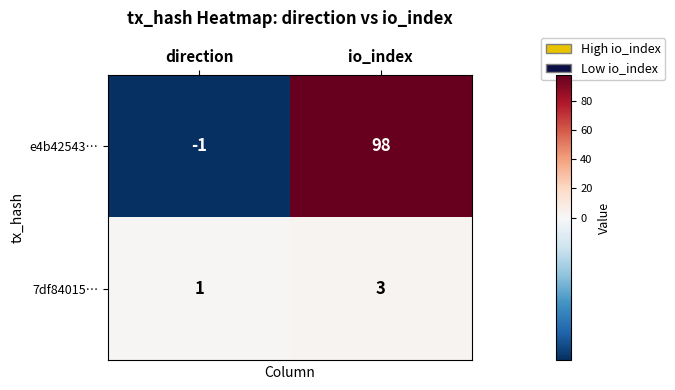

The value of e4b42543… at io_index is 98. True or false?

True